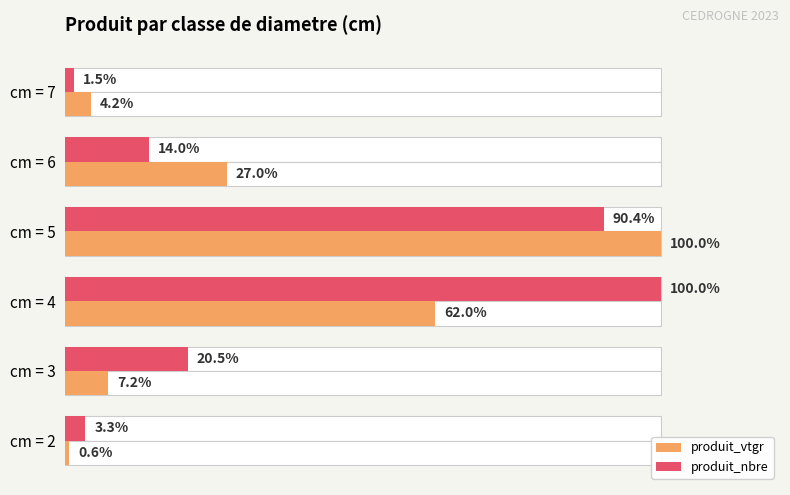

At how many categories does at least one series exceed 71?

2